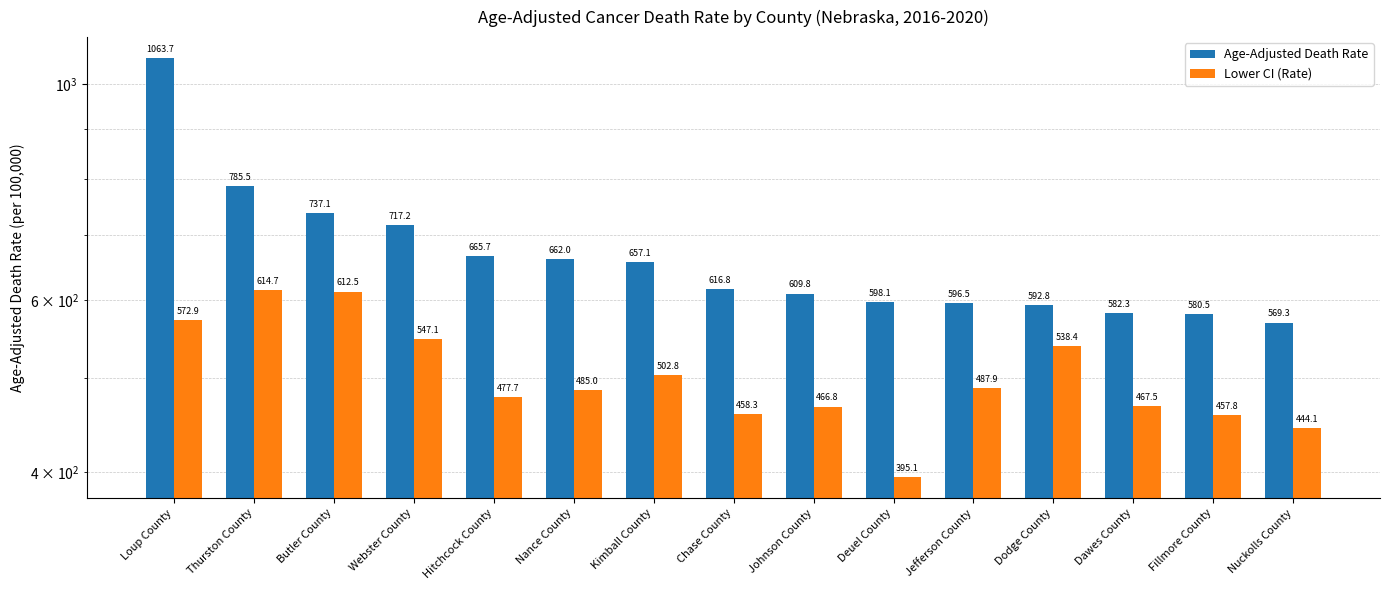

What is the total value across all series at Webster County?

1264.3